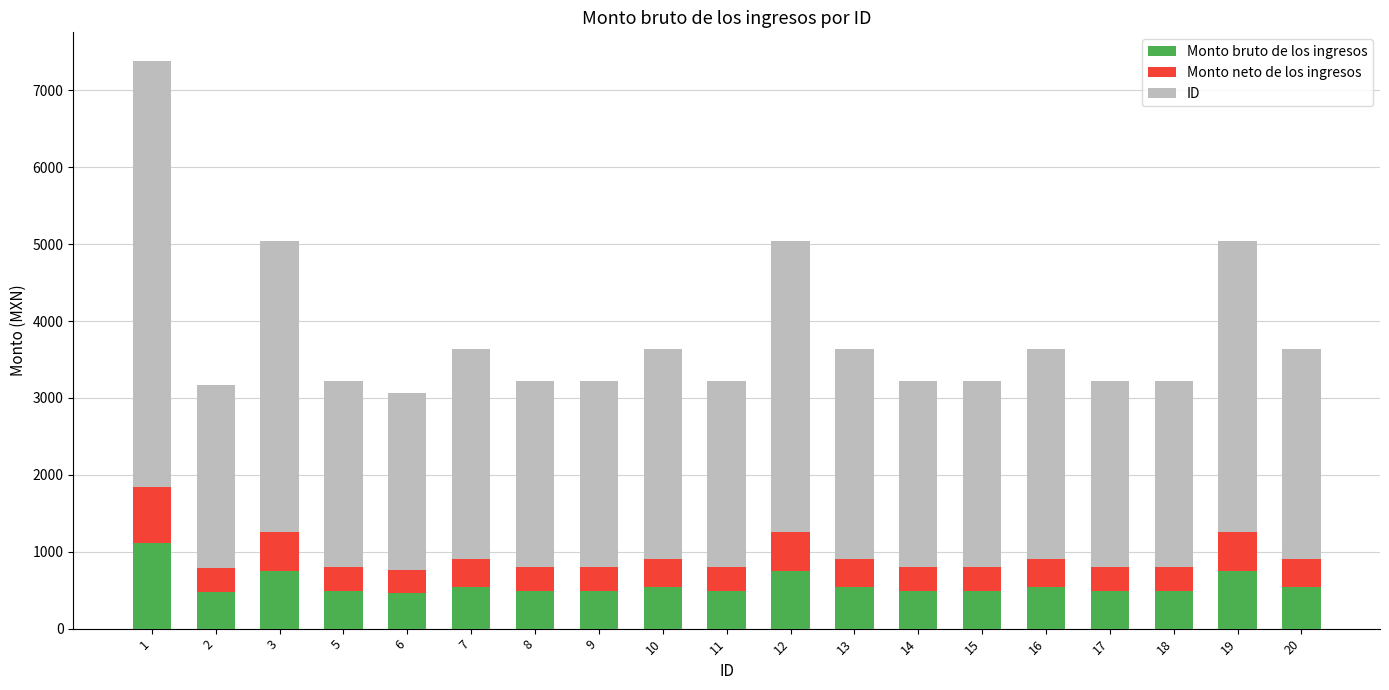

What is the sum of all Monto bruto de los ingresos values?

10911.6